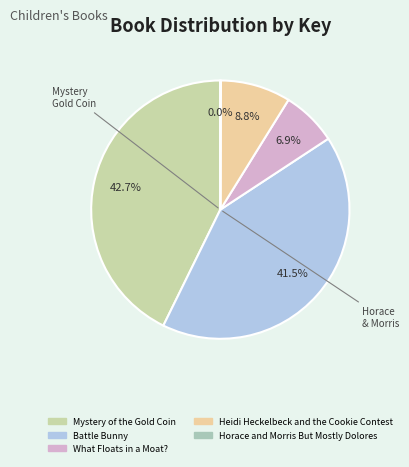

Is it true that Battle Bunny is 57% of the pie?

False